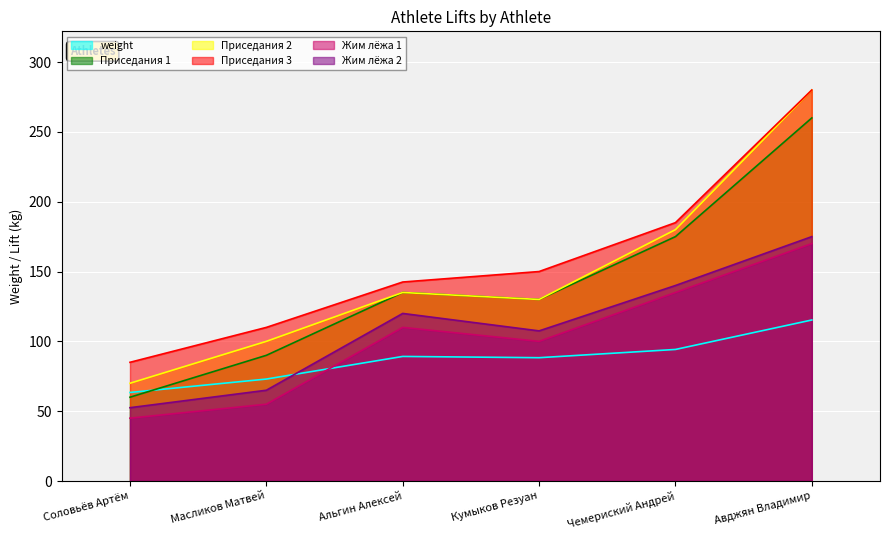

Between Масликов Матвей and Кумыков Резуан, which series saw the biggest shift?

Жим лёжа 1